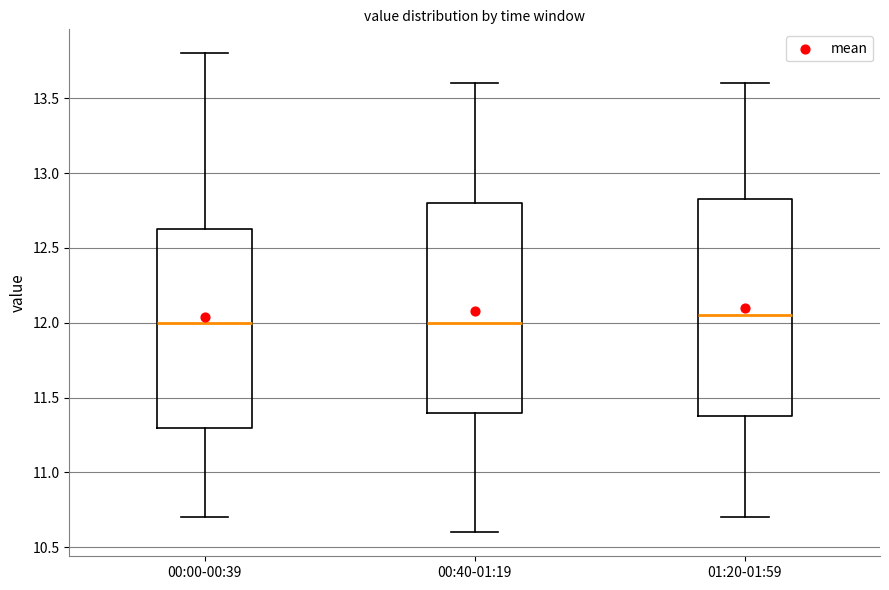

Which box has the highest median line?

01:20-01:59